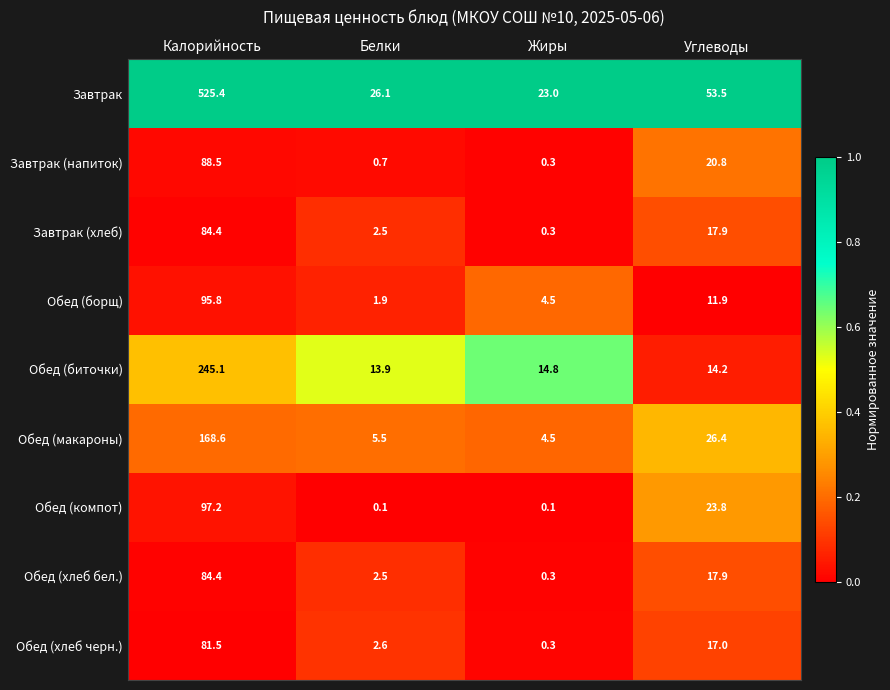

Rank the categories by Обед (борщ) value from highest to lowest.

Калорийность, Углеводы, Жиры, Белки